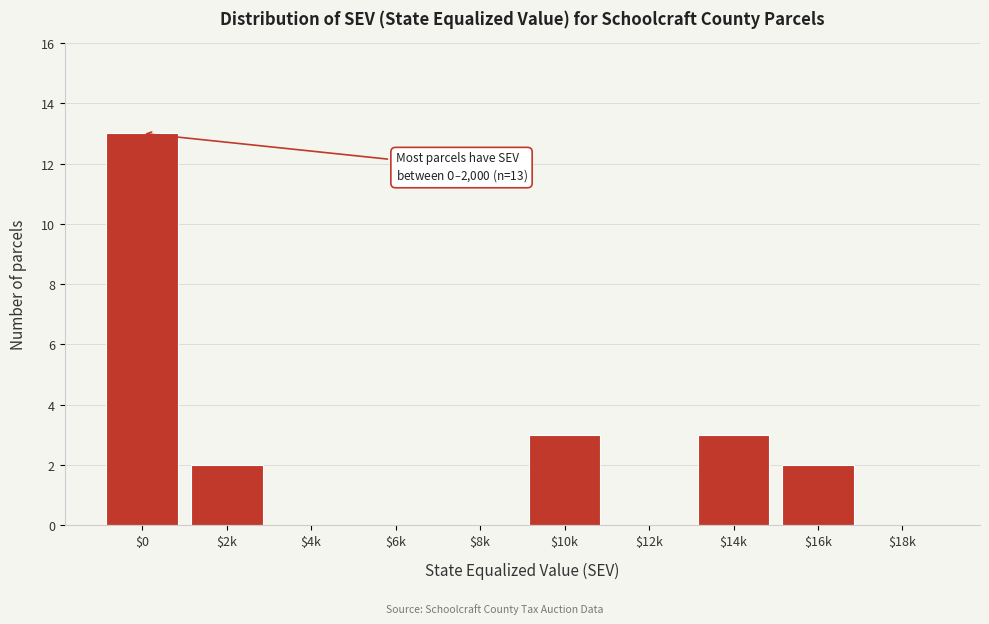

What is the maximum value shown in the chart?

13